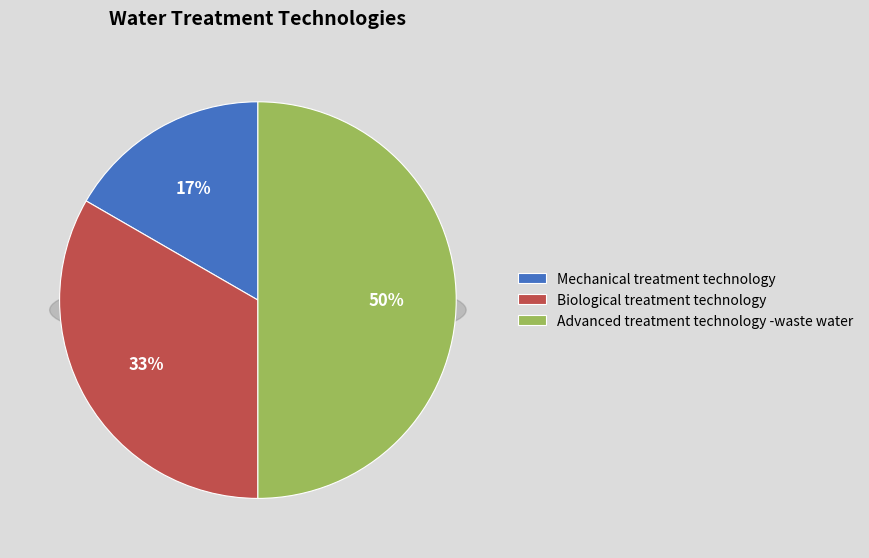

Which slice is the largest?

Advanced treatment technology -waste water